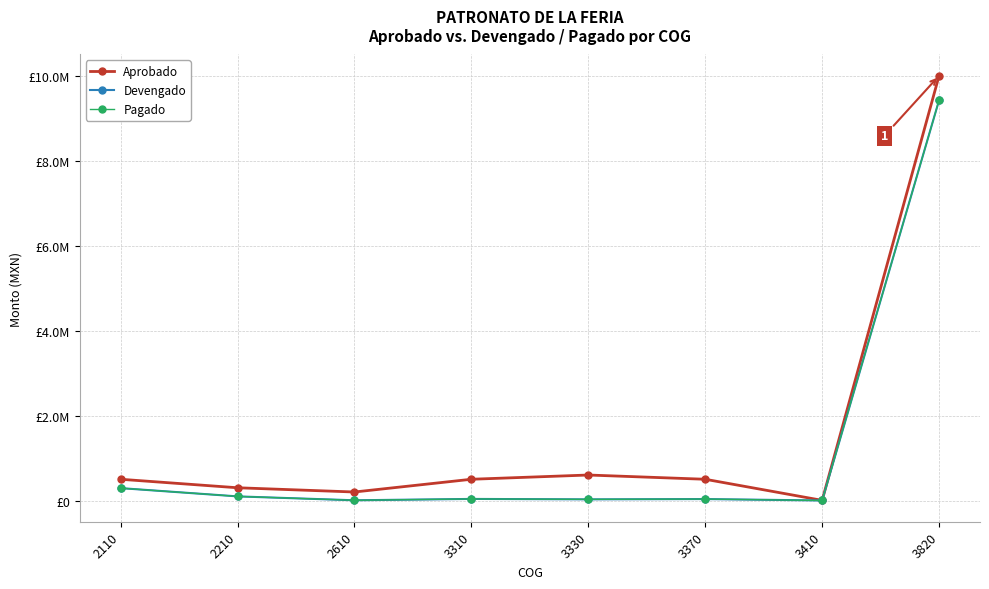

Is this an area chart (filled region under the line)?

No